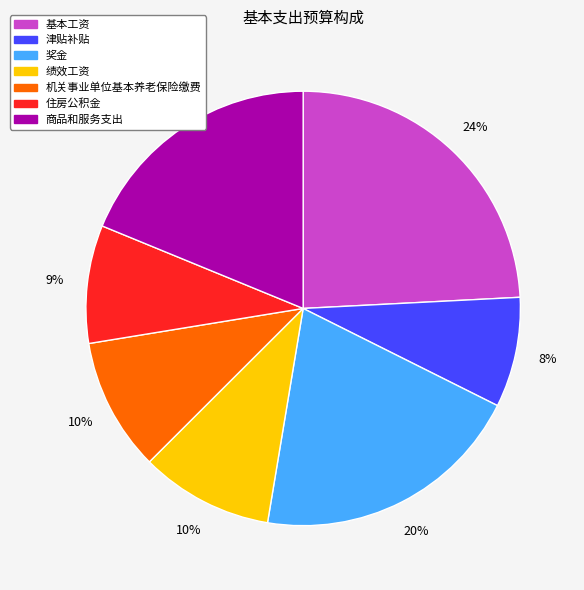

How many slices are in this pie chart?

7